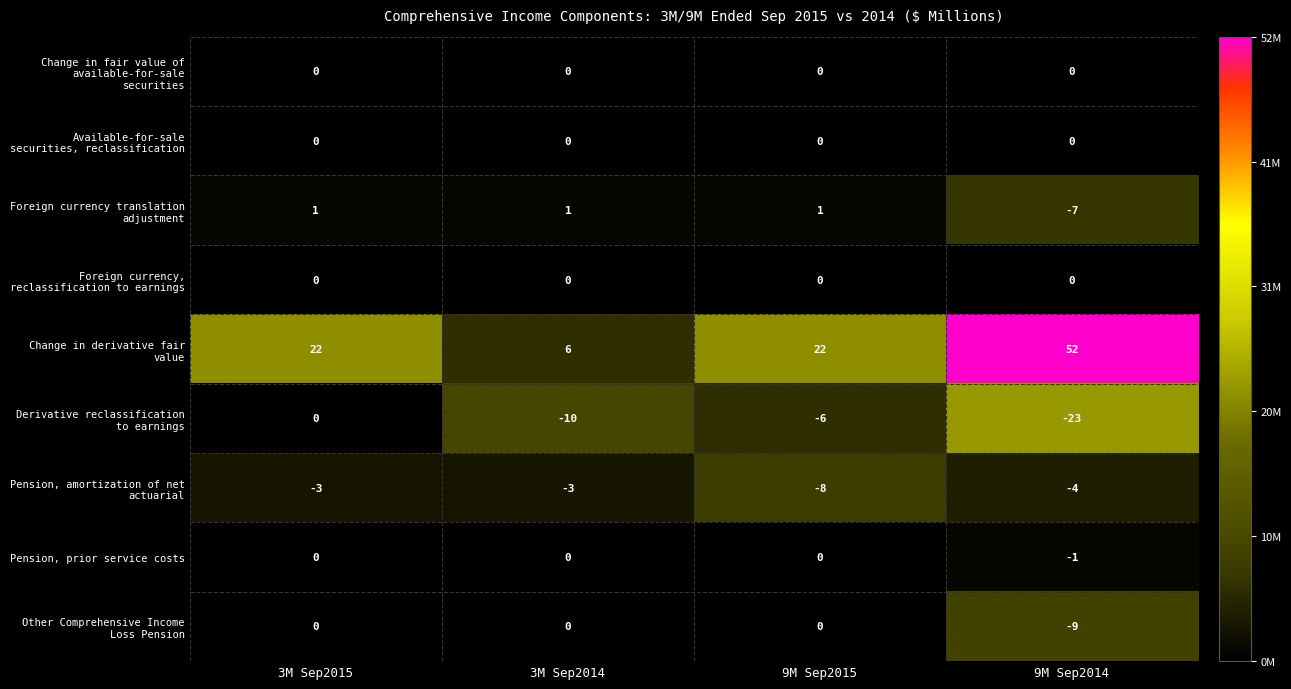

At which category does the chart reach its minimum across all series?

9M Sep2014